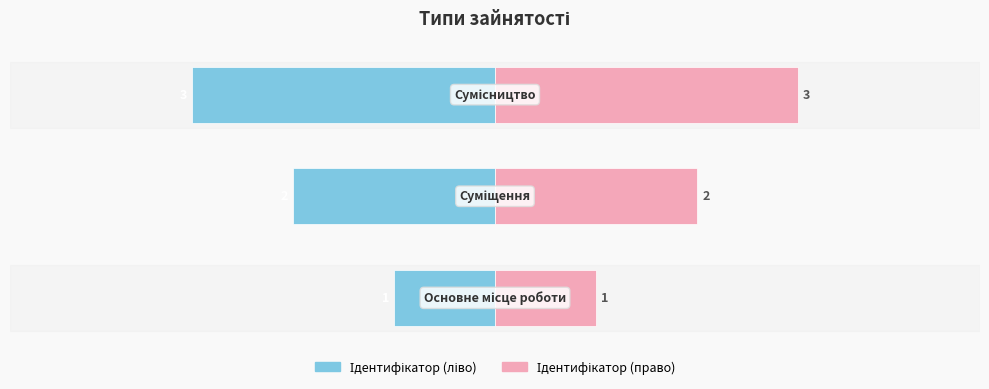

What is the average value of the Ідентифікатор (ліво) series?

-2